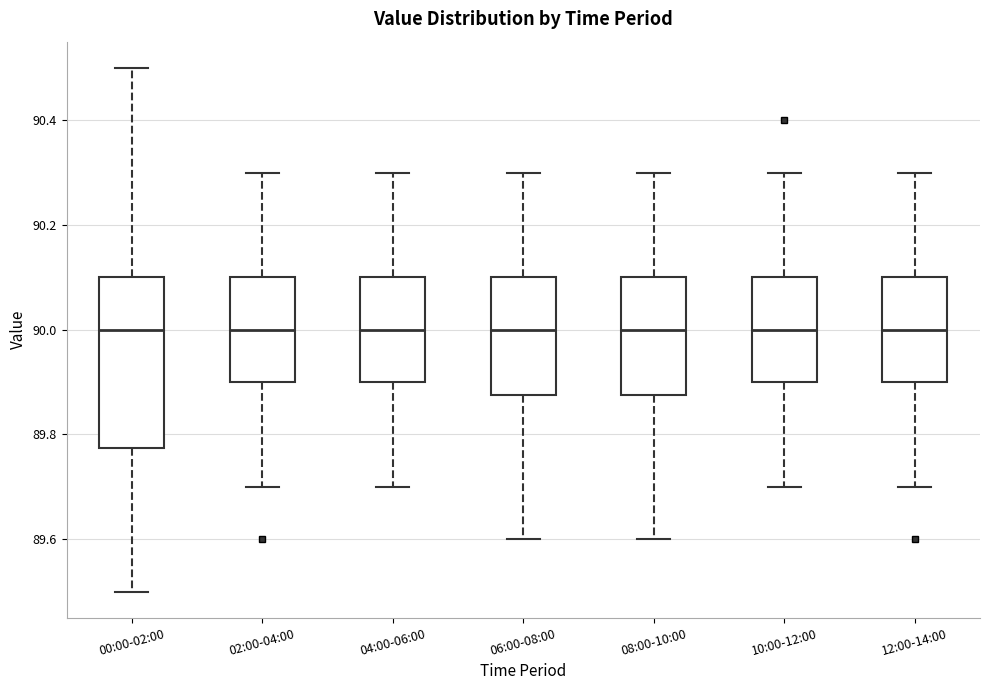

Where is the lower edge of the box for 08:00-10:00 on the y-axis? The values are not printed on the chart, so give them approximately, as read against the axis.

89.88